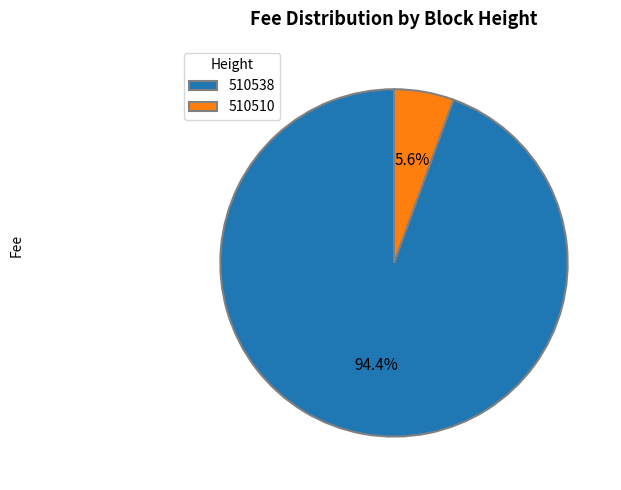

Is there any slice that represents more than half of the pie?

Yes